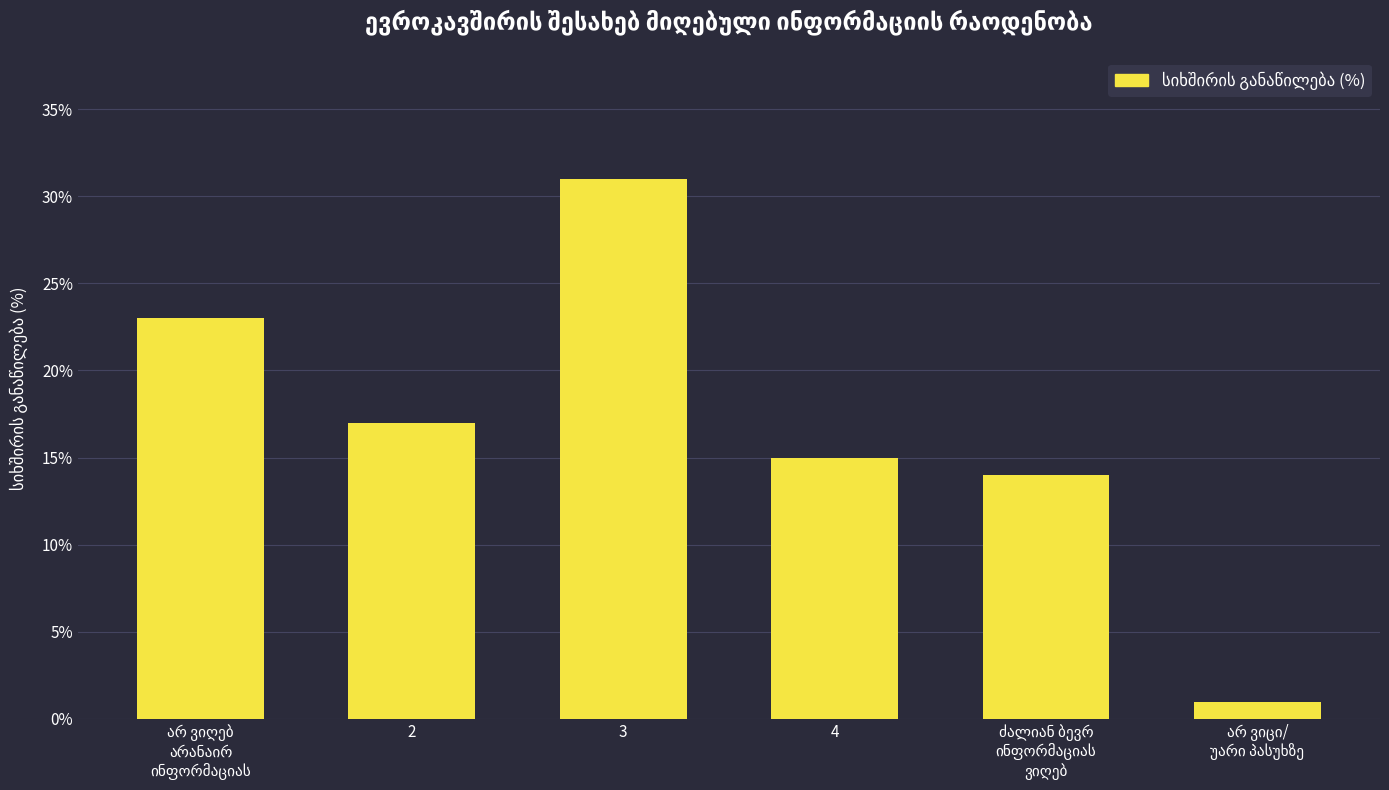

Reading right to left, transcribe all the data shown in this chart.

1	14	15	31	17	23